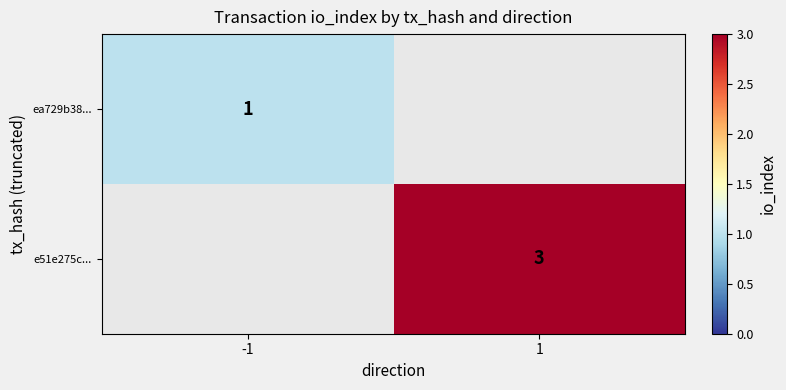

The value of ea729b38... at -1 is 1. True or false?

True